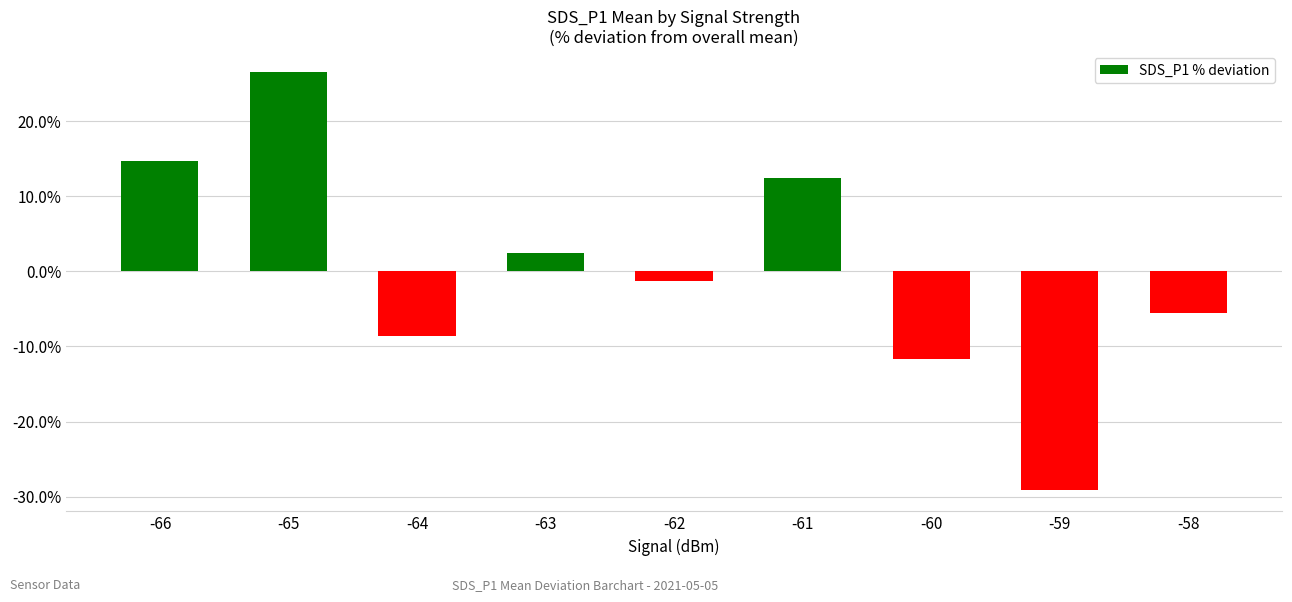

The value at -66 is 14.6. True or false?

True